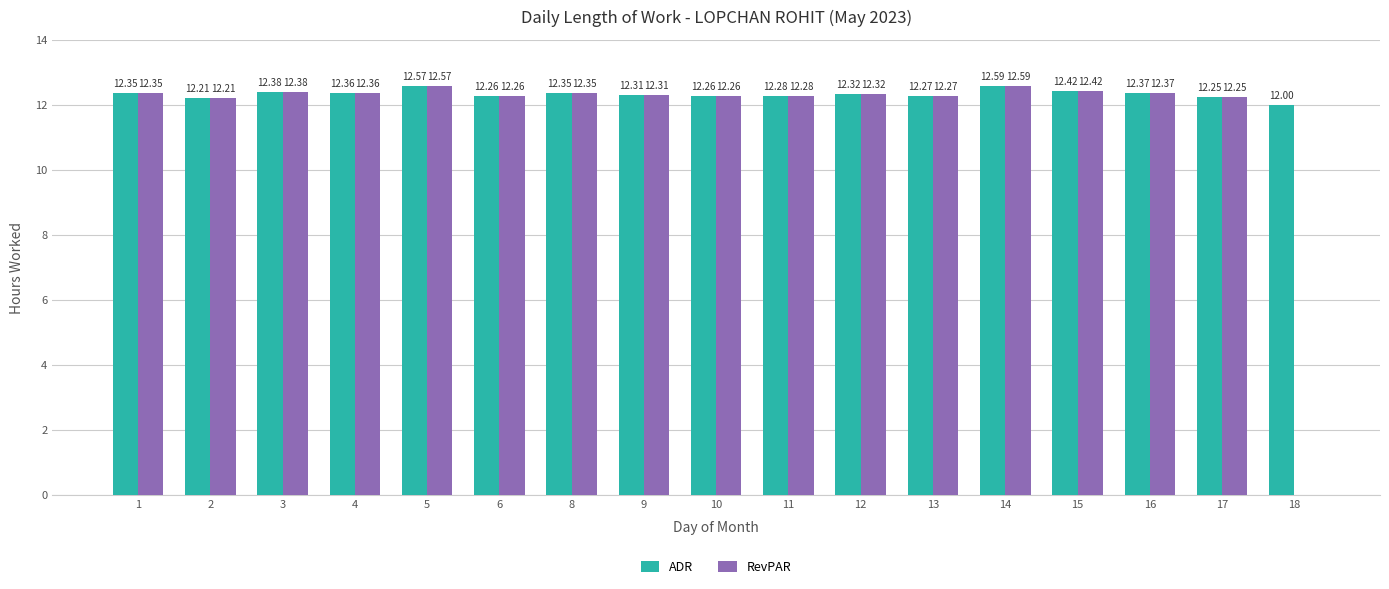

What is the highest value of the RevPAR series?

12.6